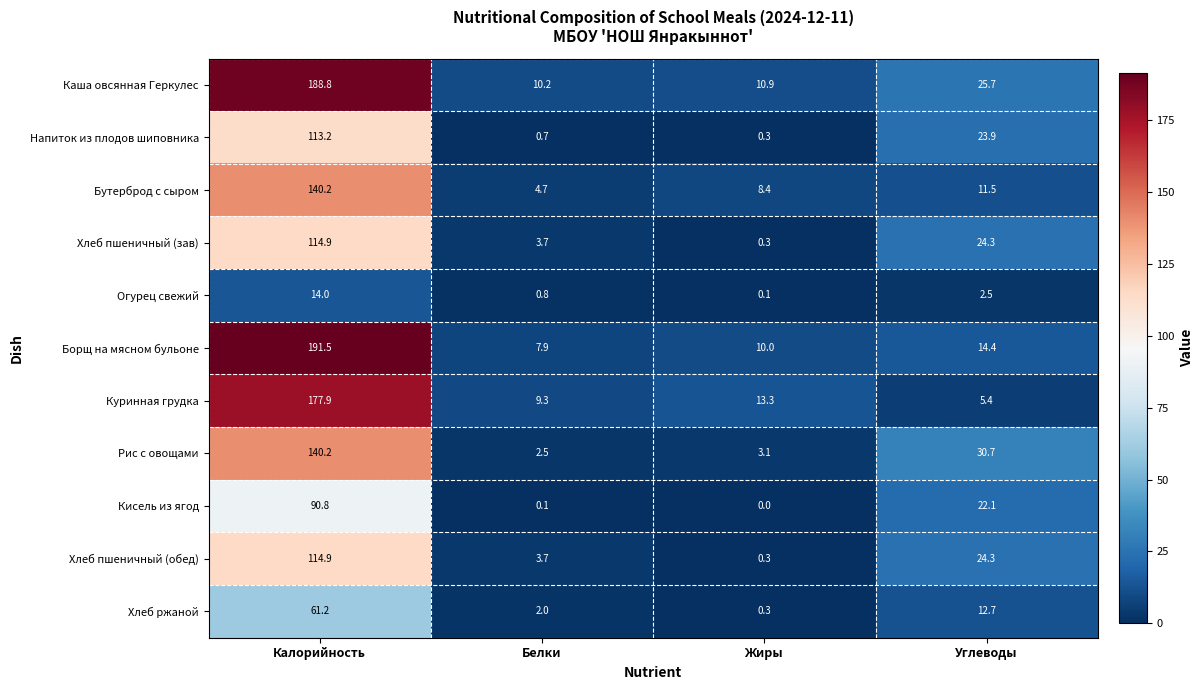

List the labels in order of Каша овсянная Геркулес value, smallest first.

Белки, Жиры, Углеводы, Калорийность